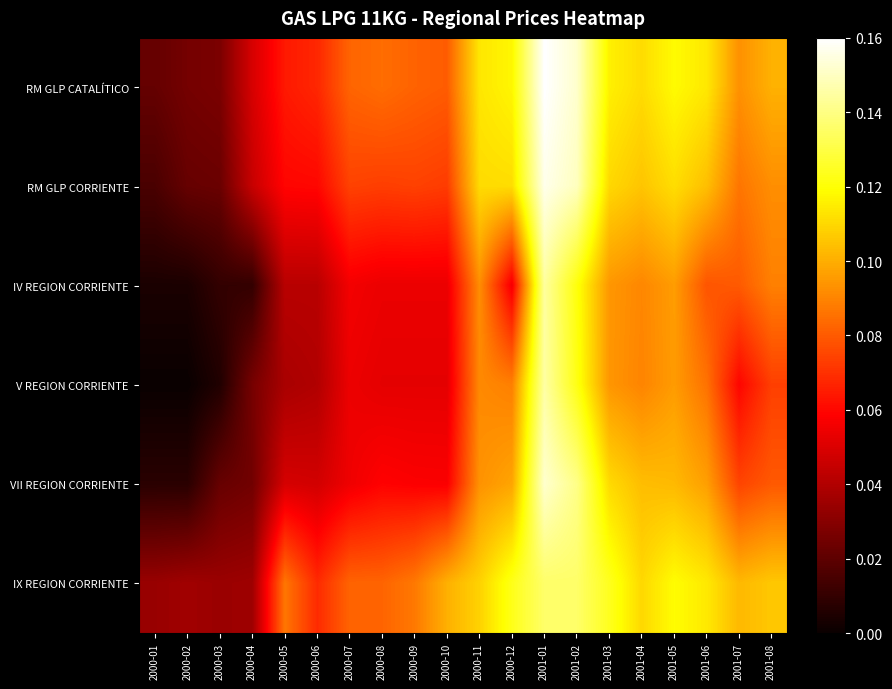

Reading left to right, transcribe all the data shown in this chart.

RM GLP CATALÍTICO: 2000-01=0.1	2000-02=0.2	2000-03=0.2	2000-04=0.3	2000-05=0.4	2000-06=0.4	2000-07=0.5	2000-08=0.5	2000-09=0.5	2000-10=0.5	2000-11=0.7	2000-12=0.7	2001-01=1.0	2001-02=0.9	2001-03=0.7	2001-04=0.7	2001-05=0.7	2001-06=0.7	2001-07=0.6	2001-08=0.6
RM GLP CORRIENTE: 2000-01=0.1	2000-02=0.1	2000-03=0.1	2000-04=0.3	2000-05=0.4	2000-06=0.4	2000-07=0.5	2000-08=0.5	2000-09=0.5	2000-10=0.5	2000-11=0.7	2000-12=0.7	2001-01=1.0	2001-02=0.9	2001-03=0.7	2001-04=0.7	2001-05=0.7	2001-06=0.7	2001-07=0.5	2001-08=0.6
IV REGION CORRIENTE: 2000-01=0.0	2000-02=0.0	2000-03=0.1	2000-04=0.1	2000-05=0.3	2000-06=0.3	2000-07=0.3	2000-08=0.3	2000-09=0.3	2000-10=0.3	2000-11=0.6	2000-12=0.3	2001-01=0.9	2001-02=0.8	2001-03=0.6	2001-04=0.6	2001-05=0.6	2001-06=0.5	2001-07=0.5	2001-08=0.6
V REGION CORRIENTE: 2000-01=0.0	2000-02=0.0	2000-03=0.0	2000-04=0.2	2000-05=0.2	2000-06=0.3	2000-07=0.3	2000-08=0.3	2000-09=0.3	2000-10=0.3	2000-11=0.6	2000-12=0.6	2001-01=0.9	2001-02=0.8	2001-03=0.6	2001-04=0.6	2001-05=0.6	2001-06=0.5	2001-07=0.4	2001-08=0.5
VII REGION CORRIENTE: 2000-01=0.0	2000-02=0.0	2000-03=0.1	2000-04=0.2	2000-05=0.3	2000-06=0.3	2000-07=0.3	2000-08=0.4	2000-09=0.4	2000-10=0.4	2000-11=0.6	2000-12=0.6	2001-01=0.9	2001-02=0.9	2001-03=0.7	2001-04=0.6	2001-05=0.6	2001-06=0.6	2001-07=0.5	2001-08=0.5
IX REGION CORRIENTE: 2000-01=0.2	2000-02=0.2	2000-03=0.2	2000-04=0.2	2000-05=0.5	2000-06=0.4	2000-07=0.5	2000-08=0.5	2000-09=0.5	2000-10=0.6	2000-11=0.7	2000-12=0.8	2001-01=0.8	2001-02=0.8	2001-03=0.8	2001-04=0.7	2001-05=0.7	2001-06=0.7	2001-07=0.6	2001-08=0.7